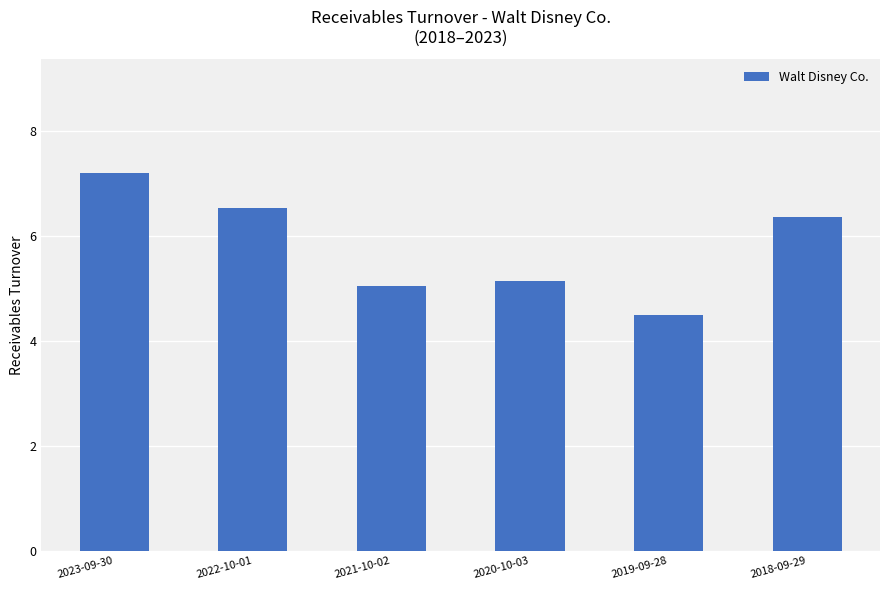

At which label does the data first exceed 6?

2023-09-30